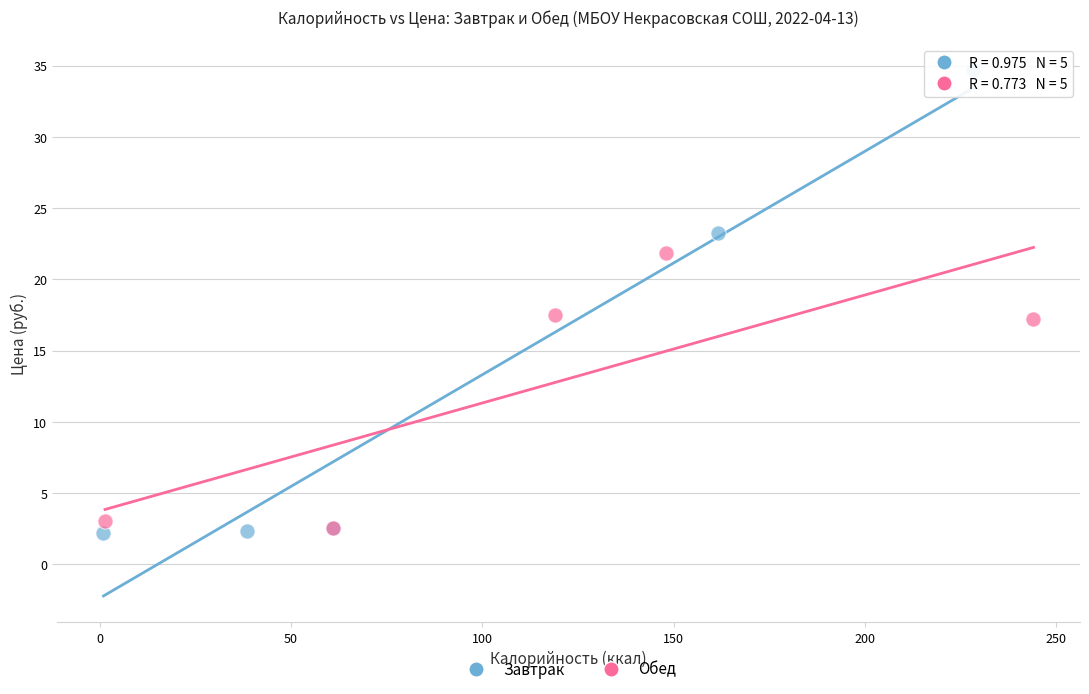

Which series contains the highest Y value?

Завтрак